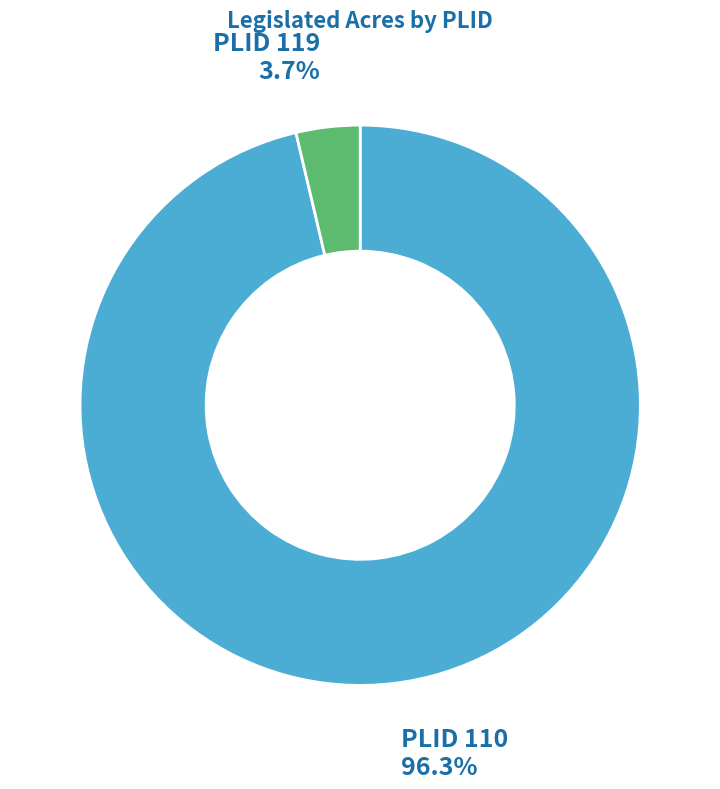

Does any single category account for the majority?

Yes